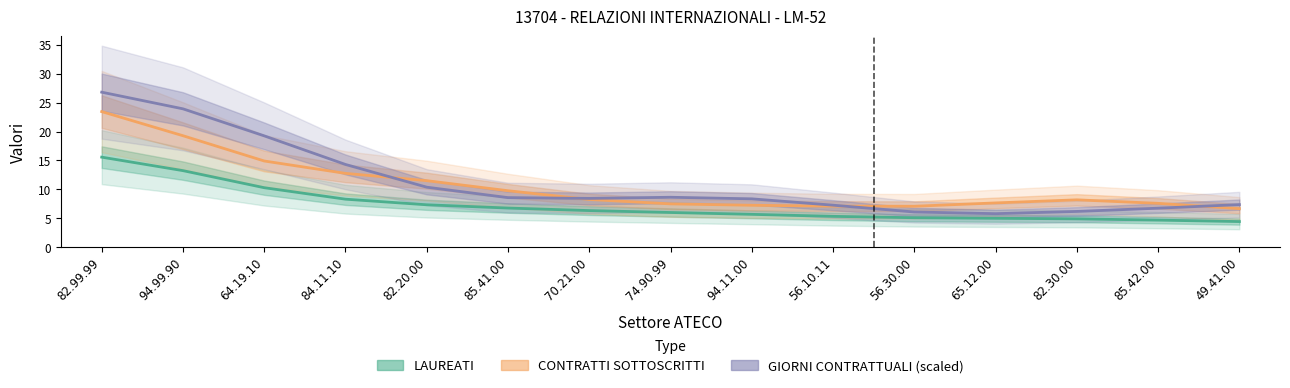

Which series has the largest total across all categories?

GIORNI CONTRATTUALI (scaled)